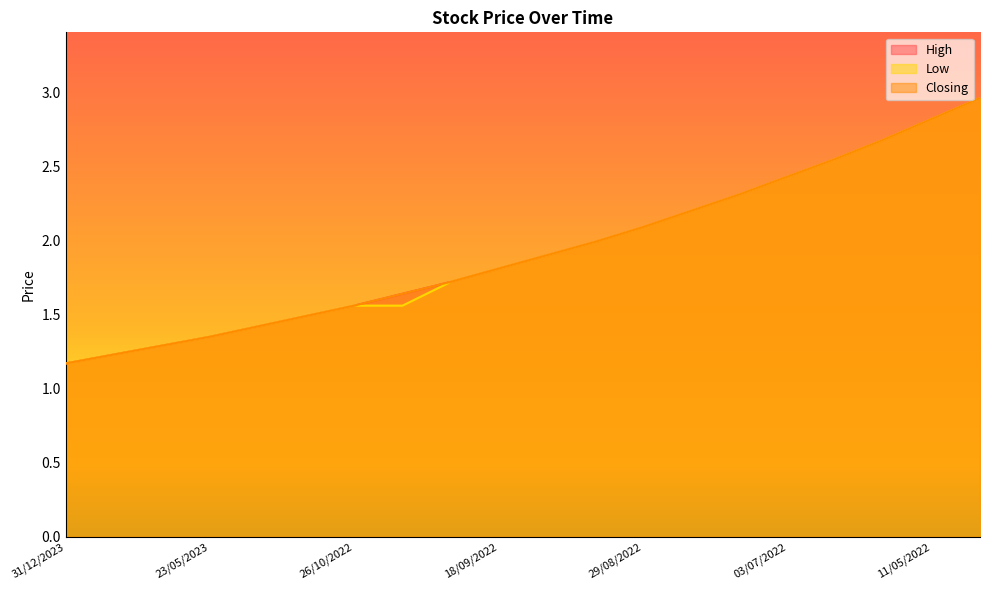

What position from the left is 29/08/2022?

13